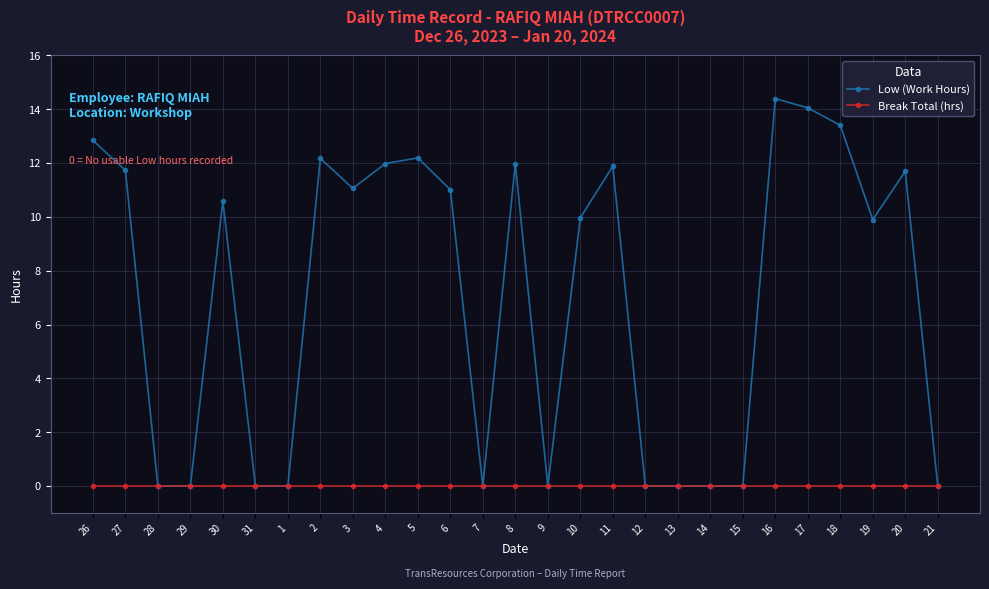

Where is the first local maximum for Low (Work Hours)?

30